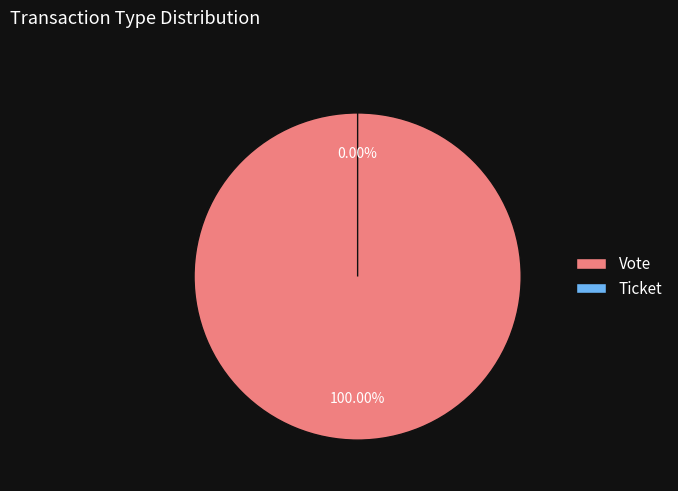

Does any single category account for the majority?

Yes